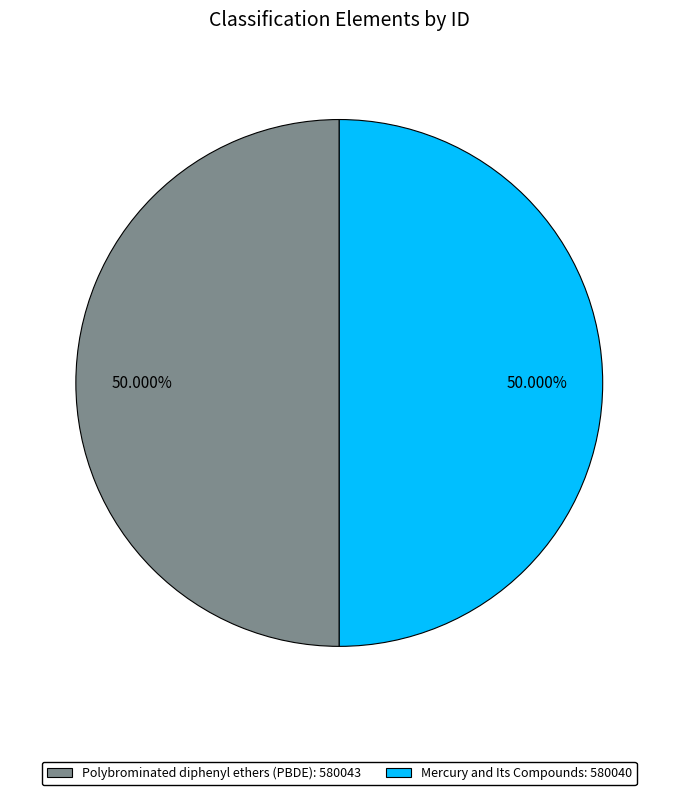

Approximately how many times larger is the value at Mercury and Its Compounds compared to Polybrominated diphenyl ethers (PBDE)?

1.0